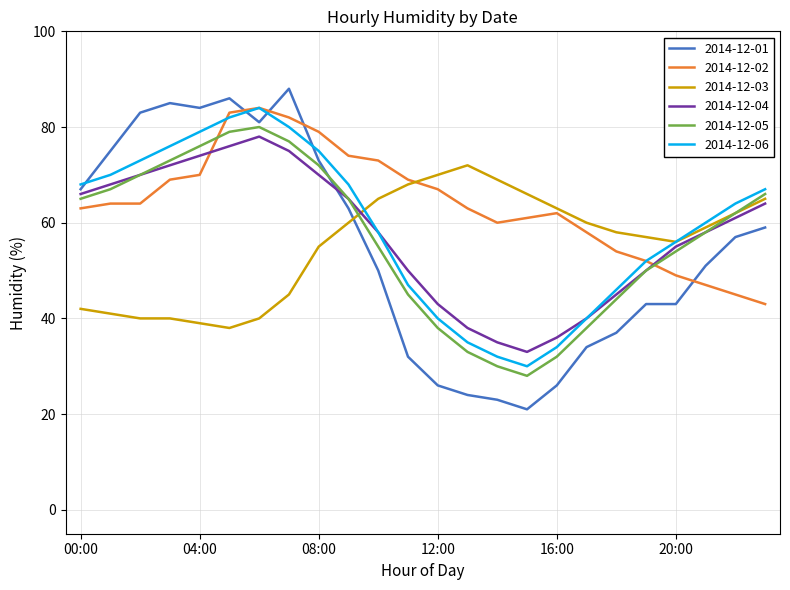

Which series has the widest spread of values?

2014-12-01